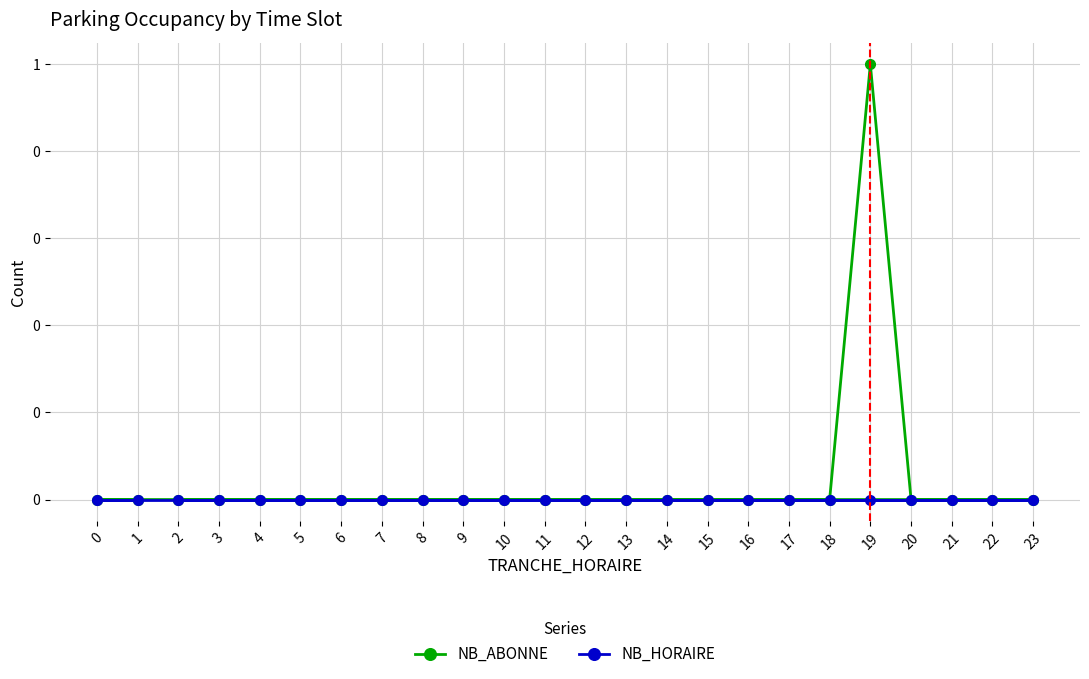

The value of NB_ABONNE at 6 is 1. True or false?

False